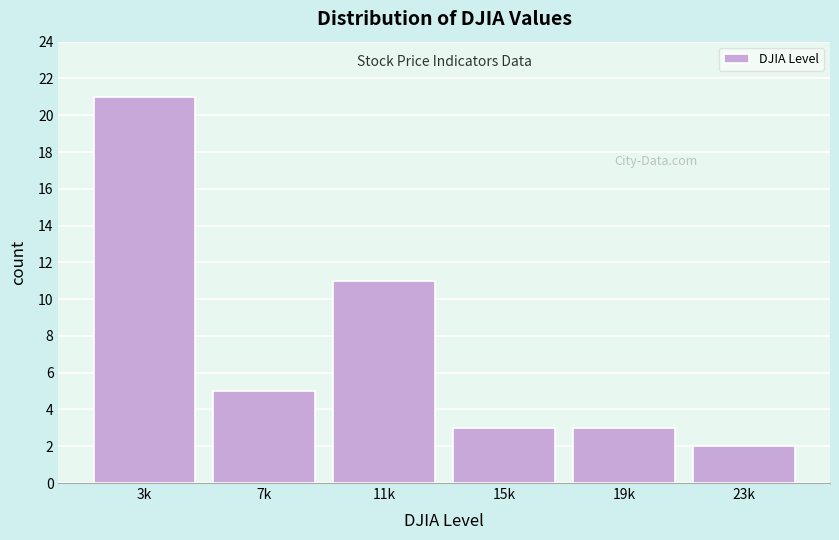

Reading left to right, what are all the values shown in this chart?

3k=21	7k=5	11k=11	15k=3	19k=3	23k=2